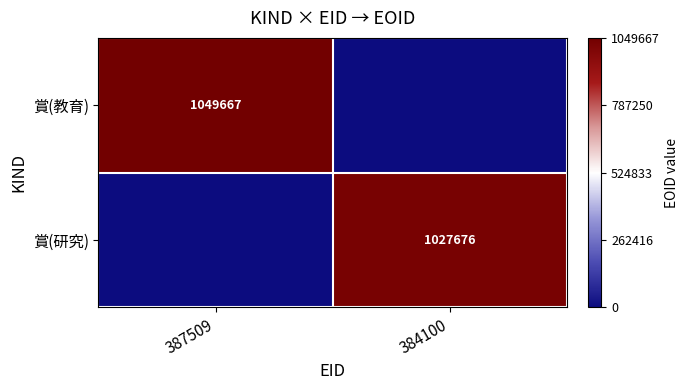

True or false: 賞(研究) has a value of 1027676 at 384100.

True